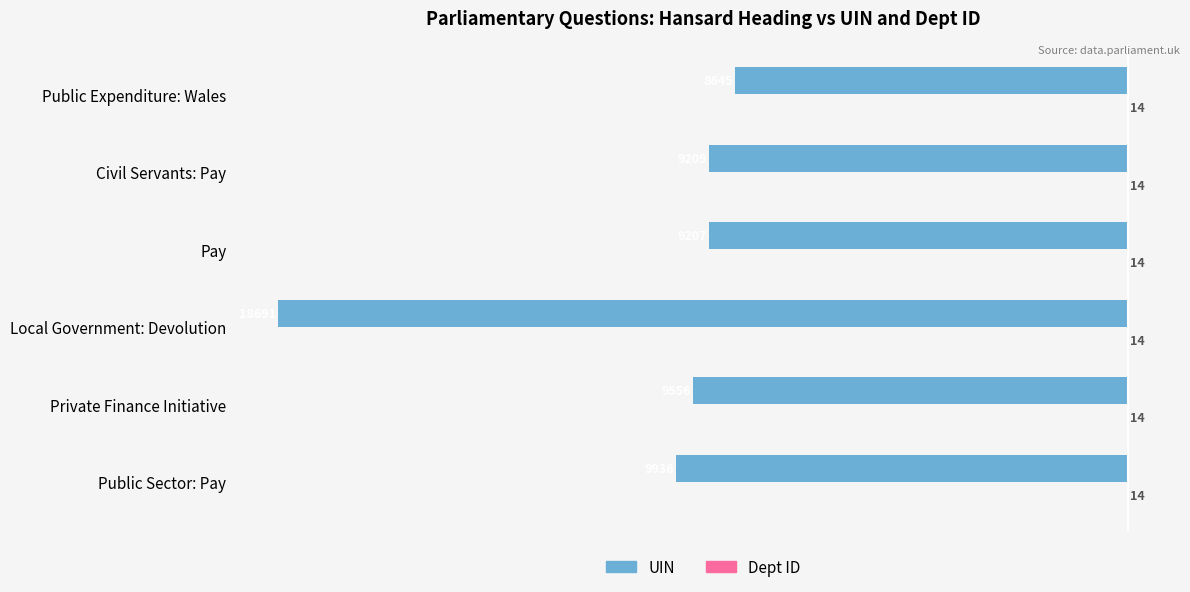

The value of UIN at Civil Servants: Pay is -4014. True or false?

False